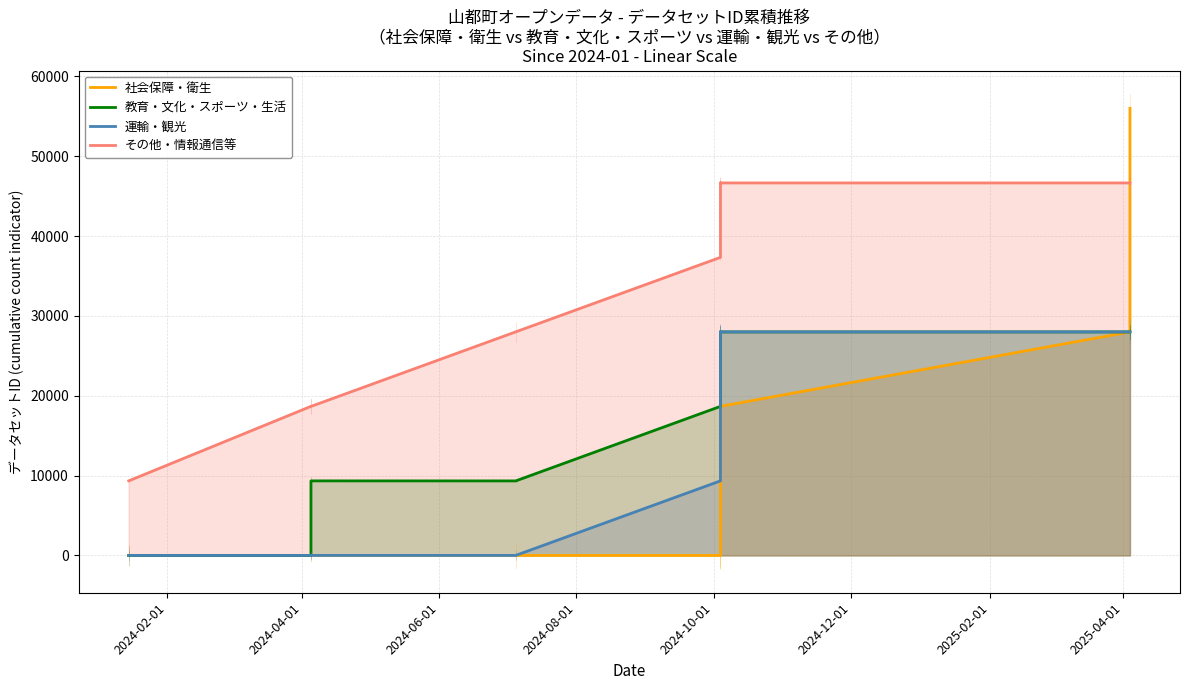

Which series has the widest spread of values?

社会保障・衛生